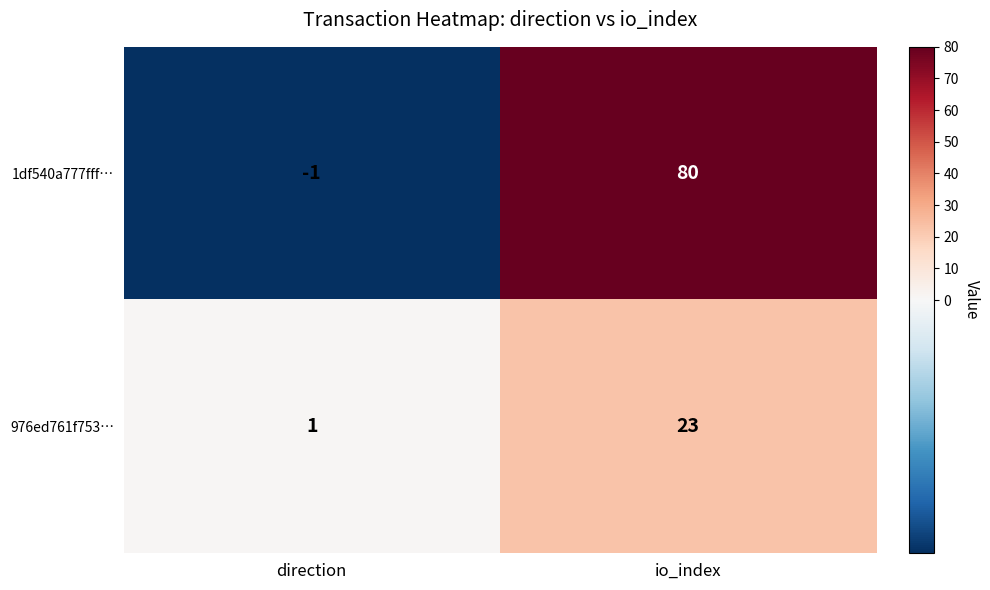

What is the smallest value displayed?

-1